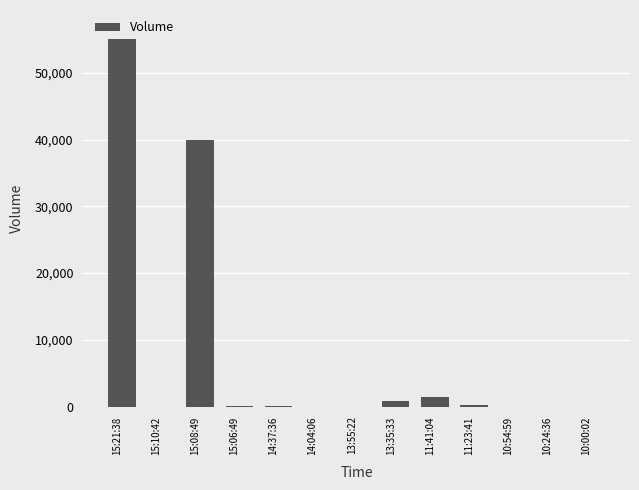

What is the sum of all values?

97697